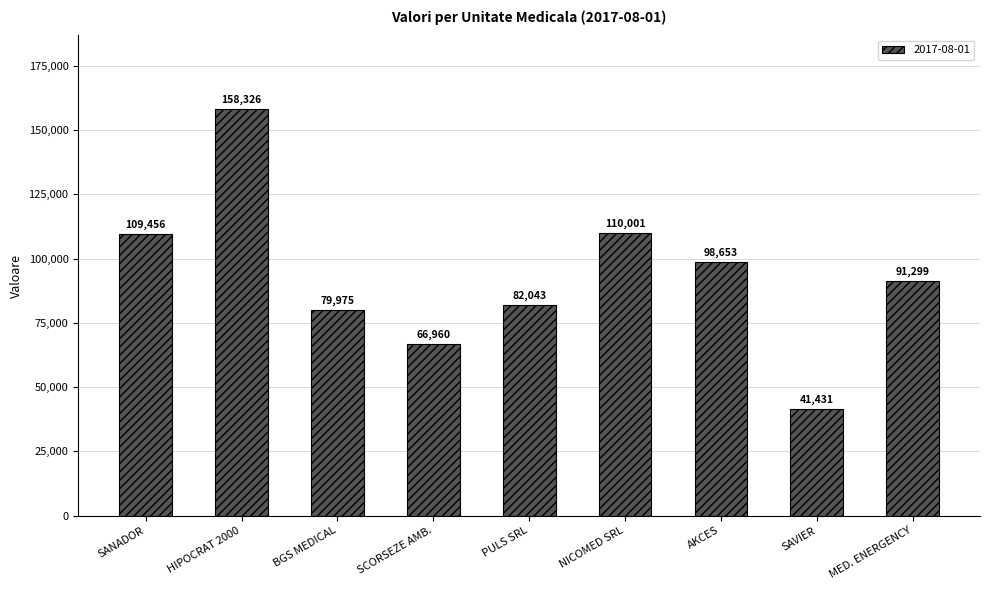

Which has a higher value, PULS SRL or SAVIER?

PULS SRL